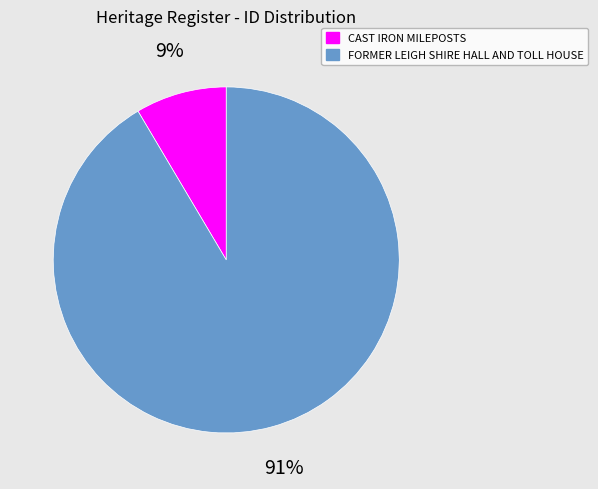

Between CAST IRON MILEPOSTS and FORMER LEIGH SHIRE HALL AND TOLL HOUSE, which is larger?

FORMER LEIGH SHIRE HALL AND TOLL HOUSE